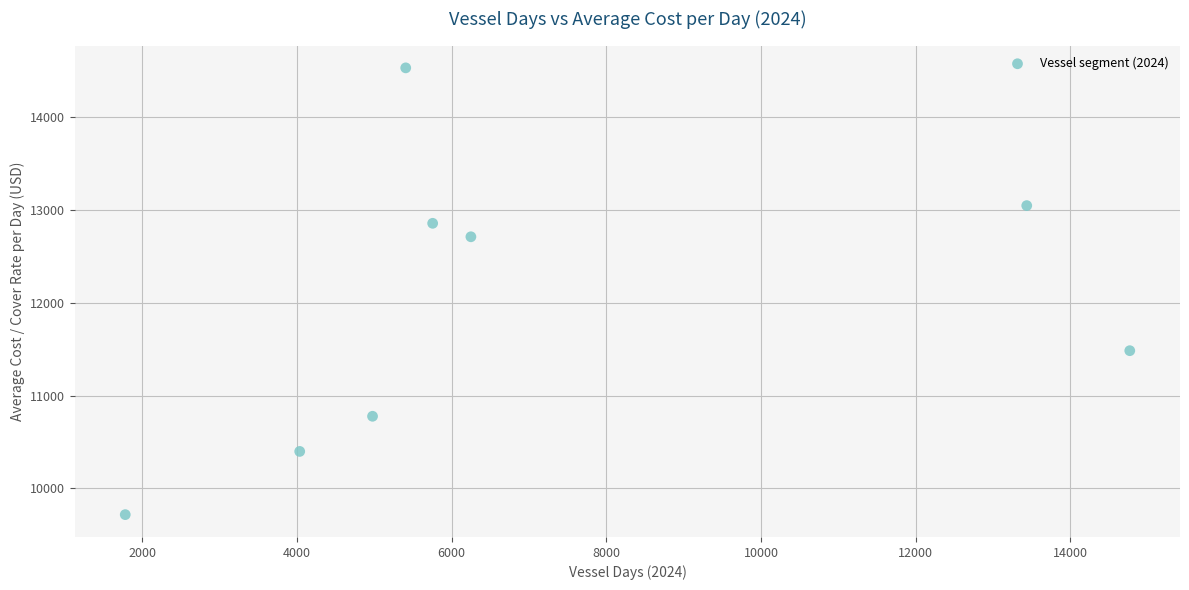

What is the average X value?

7051.2